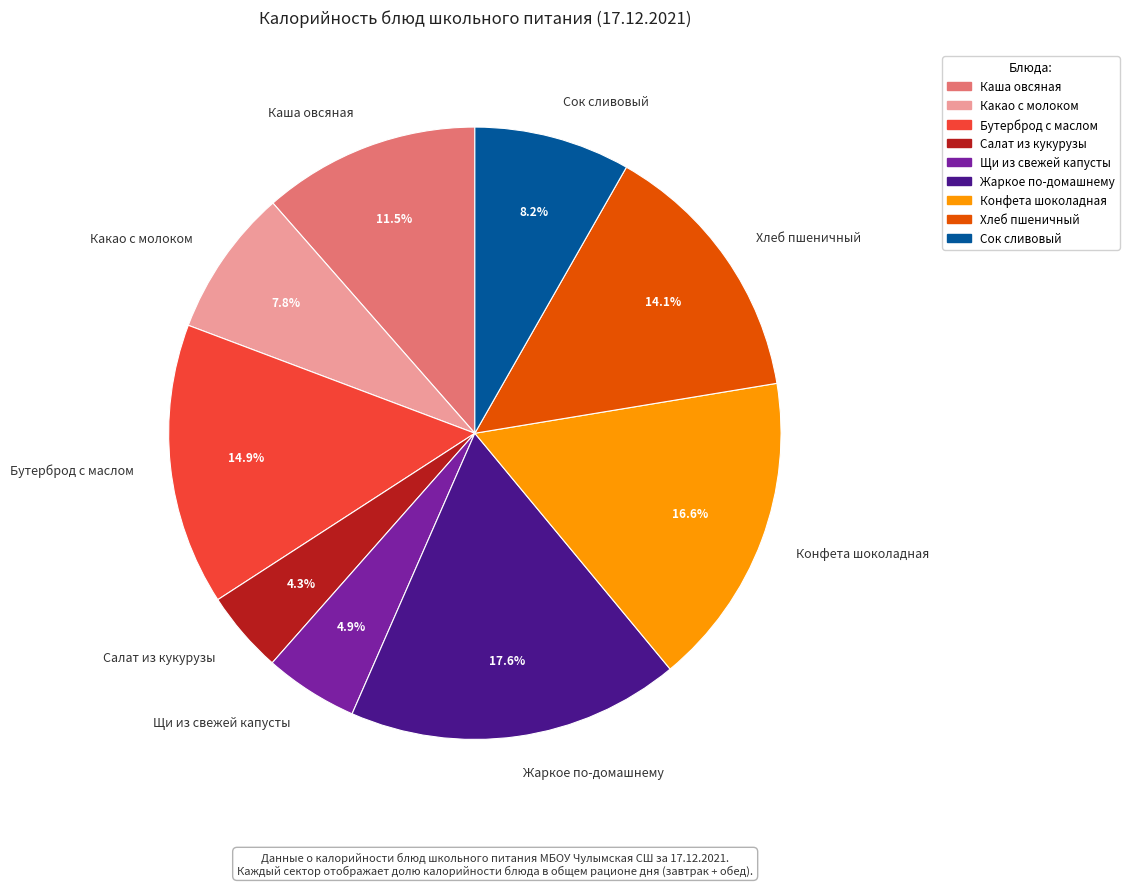

To the nearest percent, what is the combined percentage of Жаркое по-домашнему and Конфета шоколадная?

34%